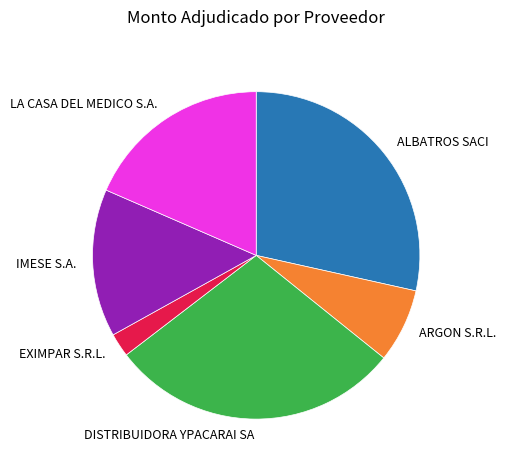

Is there any slice that represents more than half of the pie?

No